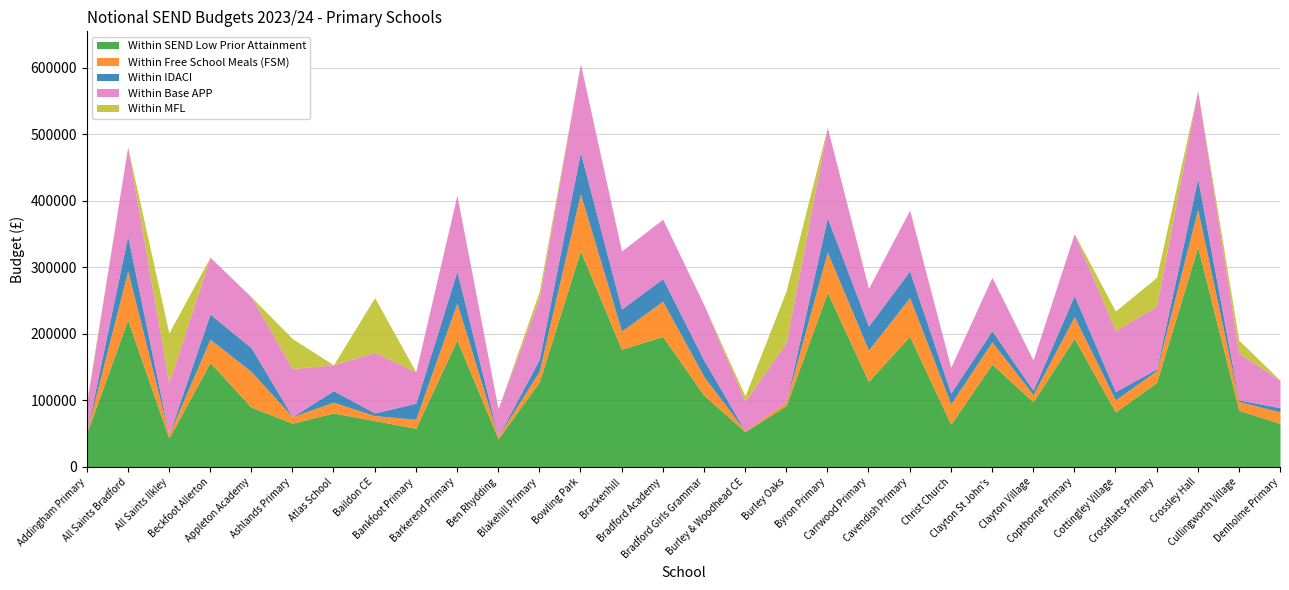

After their last crossing, which series has the higher values: Within MFL or Within Free School Meals (FSM)?

Within Free School Meals (FSM)